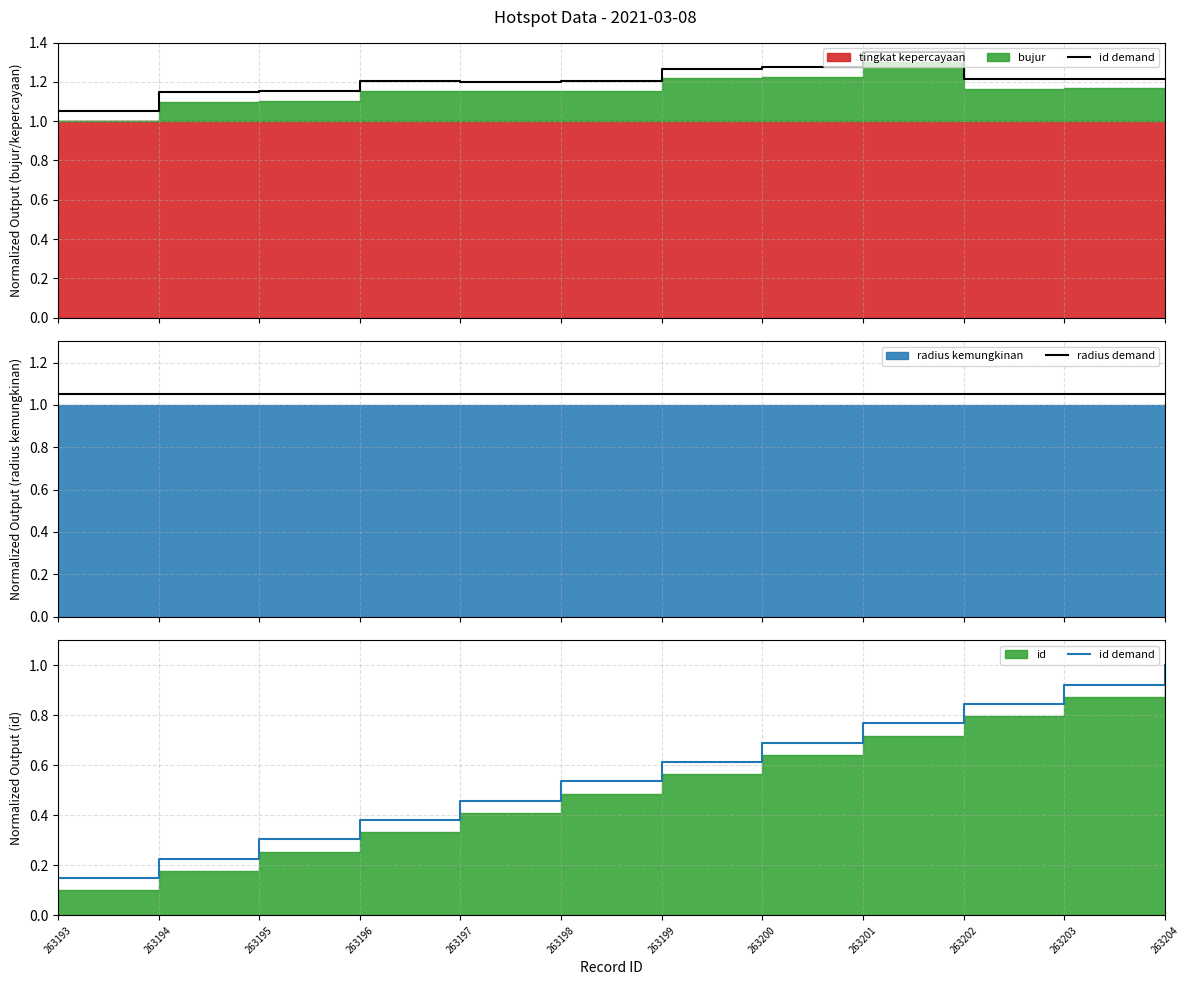

True or false: radius demand has more than 0 points higher than both neighbors.

False